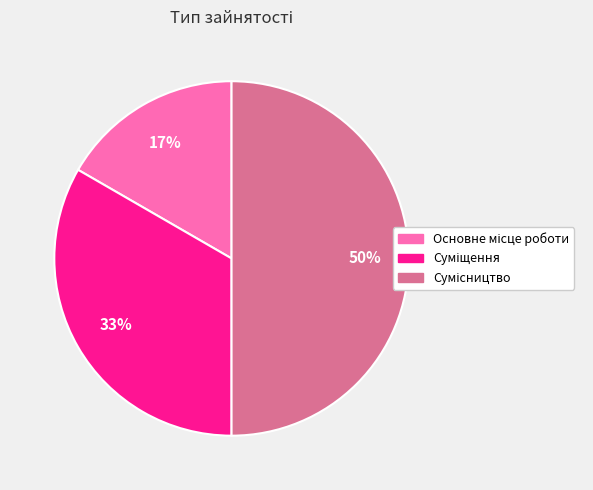

To the nearest percent, what is the difference between the largest and smallest slice percentages?

33%